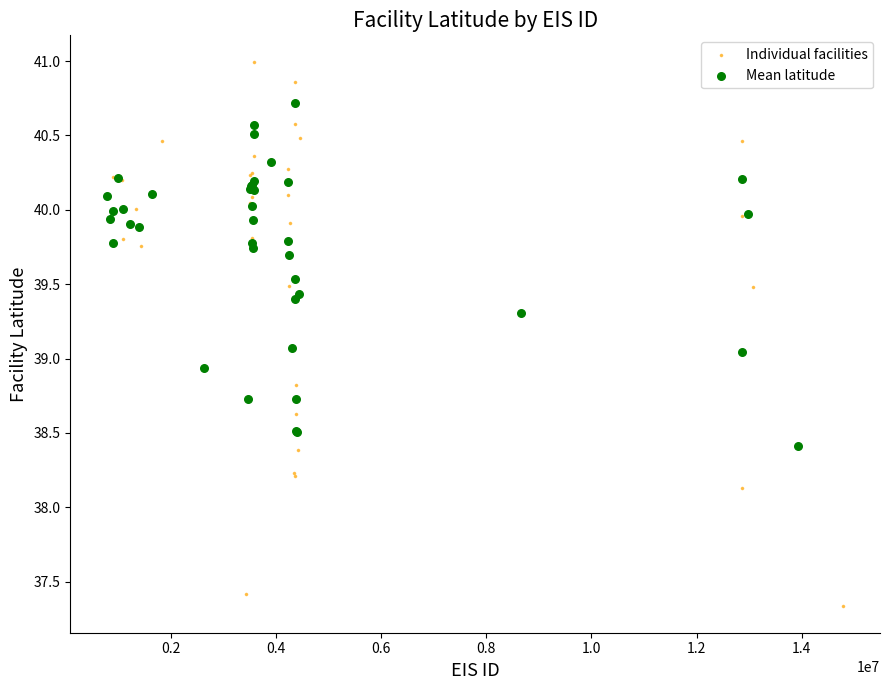

What are all the series names shown in the legend?

Individual facilities, Mean latitude